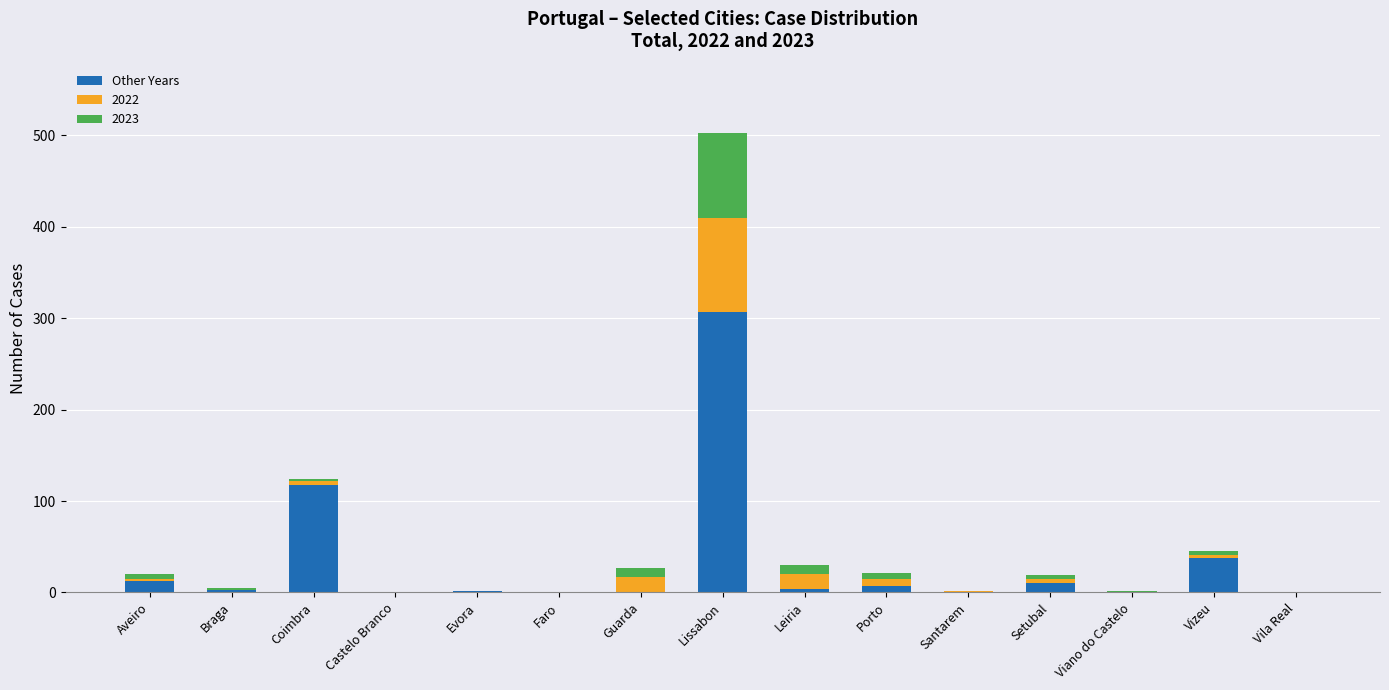

The Other Years series shows 0 at Viano do Castelo. True or false?

True